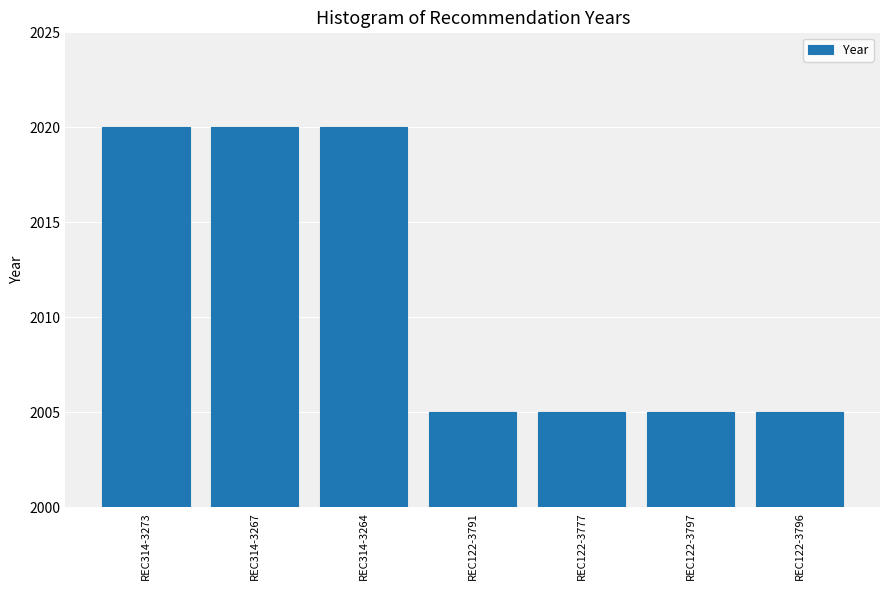

Between REC122-3791 and REC314-3273, which is larger?

REC314-3273